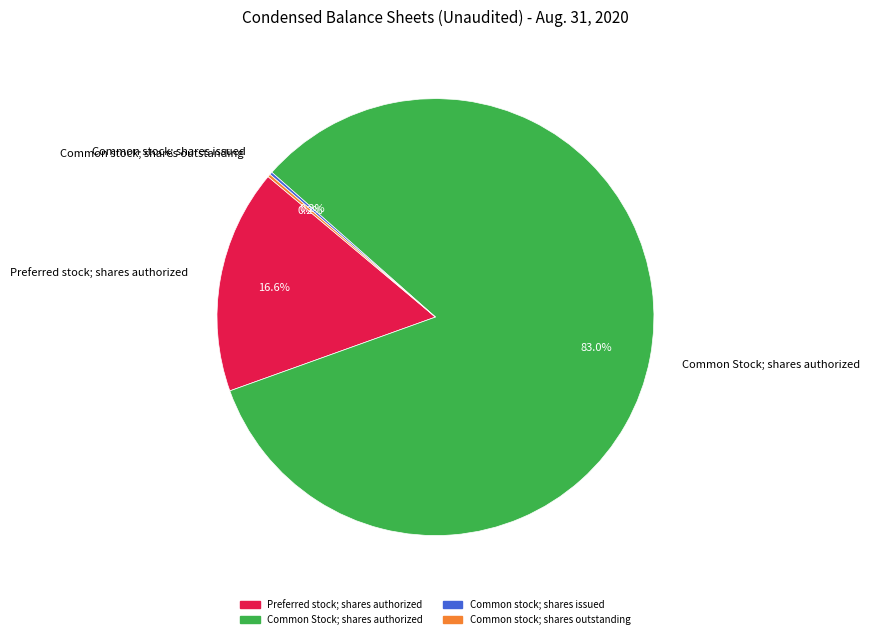

Which slice is the largest?

Common Stock; shares authorized